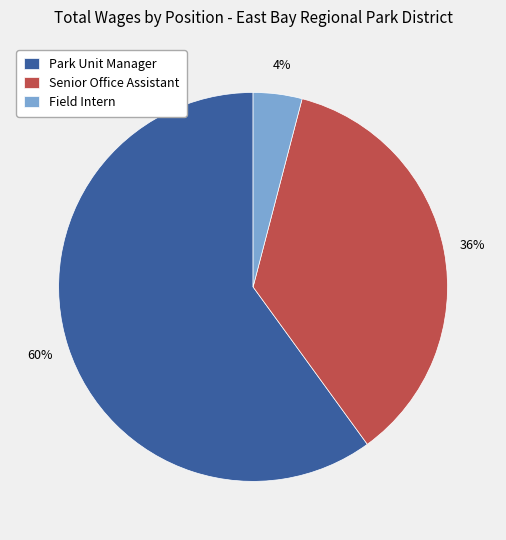

Approximately how many times larger is the value at Senior Office Assistant compared to Park Unit Manager?

0.6